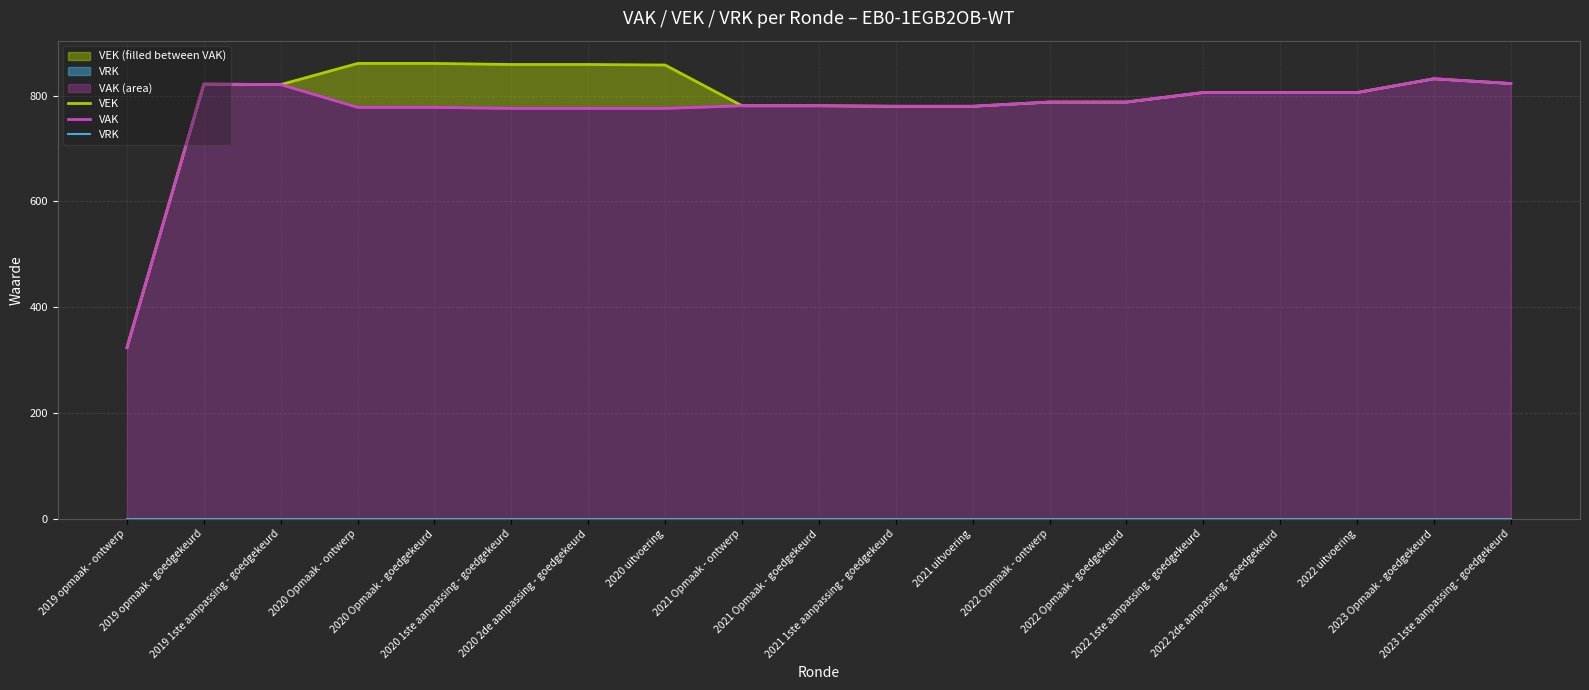

Which series changed the most between 2020 Opmaak - goedgekeurd and 2021 uitvoering?

VEK